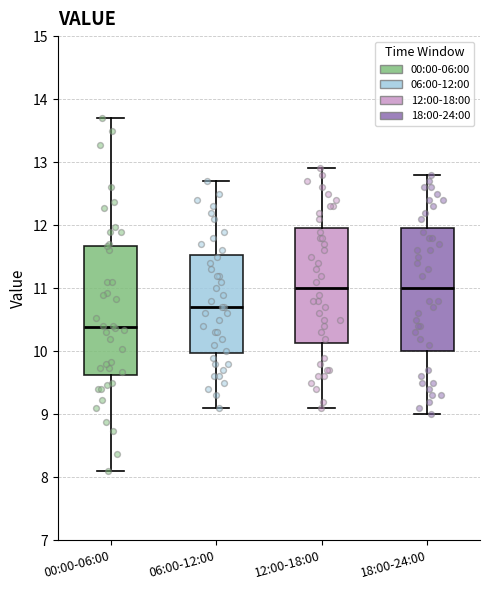

Reading left to right, transcribe this box plot: for each box, give where its median line is, the range the box spans, and where its two whiskers end, as read against the y-axis. The values are not printed on the chart, so give them approximately, as read against the axis.

00:00-06:00: median 10.4, box 9.6 to 11.7, whiskers 8.1 to 13.7
06:00-12:00: median 10.7, box 10.0 to 11.5, whiskers 9.1 to 12.7
12:00-18:00: median 11.0, box 10.1 to 12.0, whiskers 9.1 to 12.9
18:00-24:00: median 11.0, box 10.0 to 12.0, whiskers 9.0 to 12.8